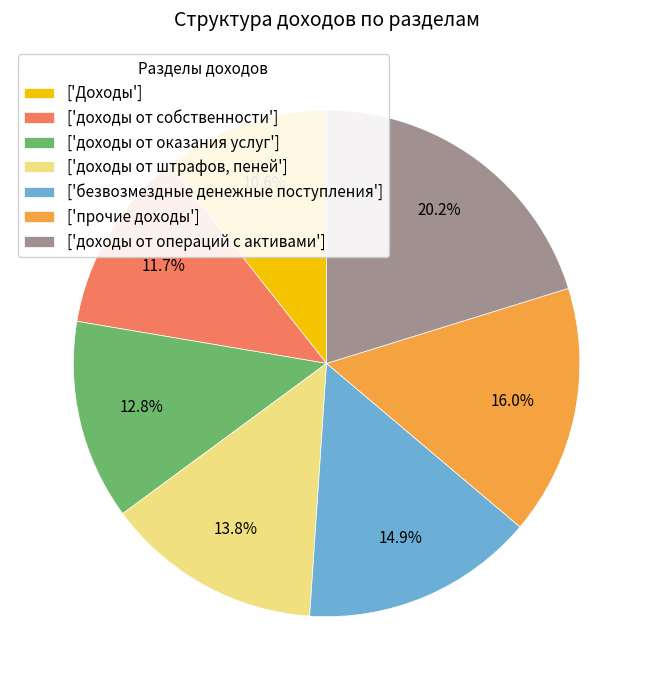

What is the smallest slice in the pie chart?

['Доходы']